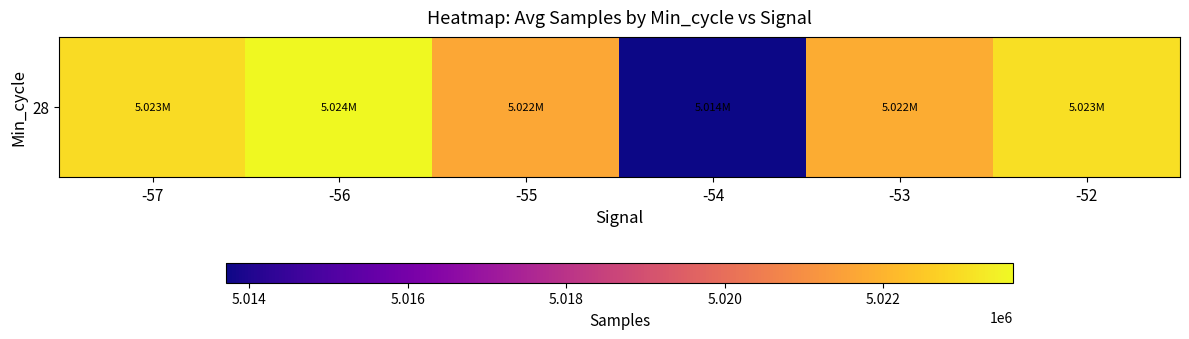

Is it true that the value at -54 is 6949133.5?

False